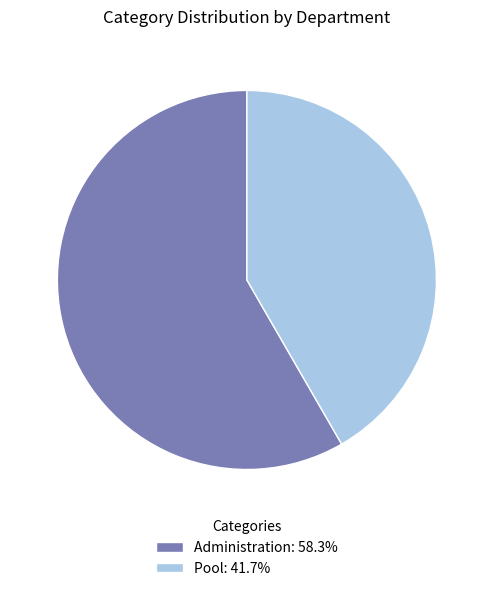

Which slice represents more than half of the pie?

Administration